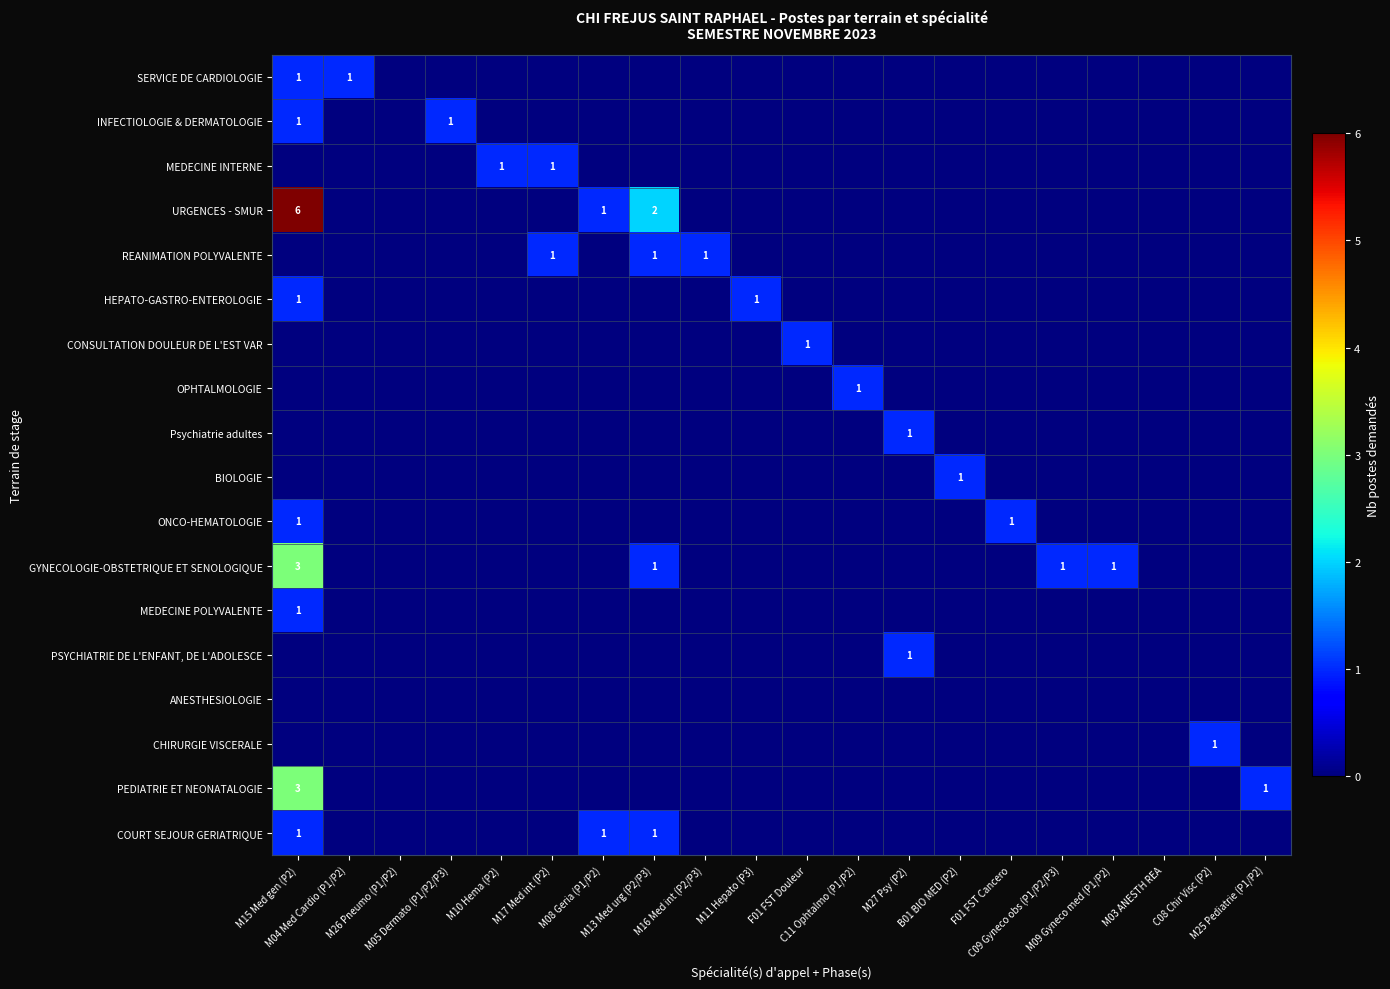

Is the value of GYNECOLOGIE-OBSTETRIQUE ET SENOLOGIQUE at C11 Ophtalmo (P1/P2) greater than the value of SERVICE DE CARDIOLOGIE at M09 Gyneco med (P1/P2)?

No